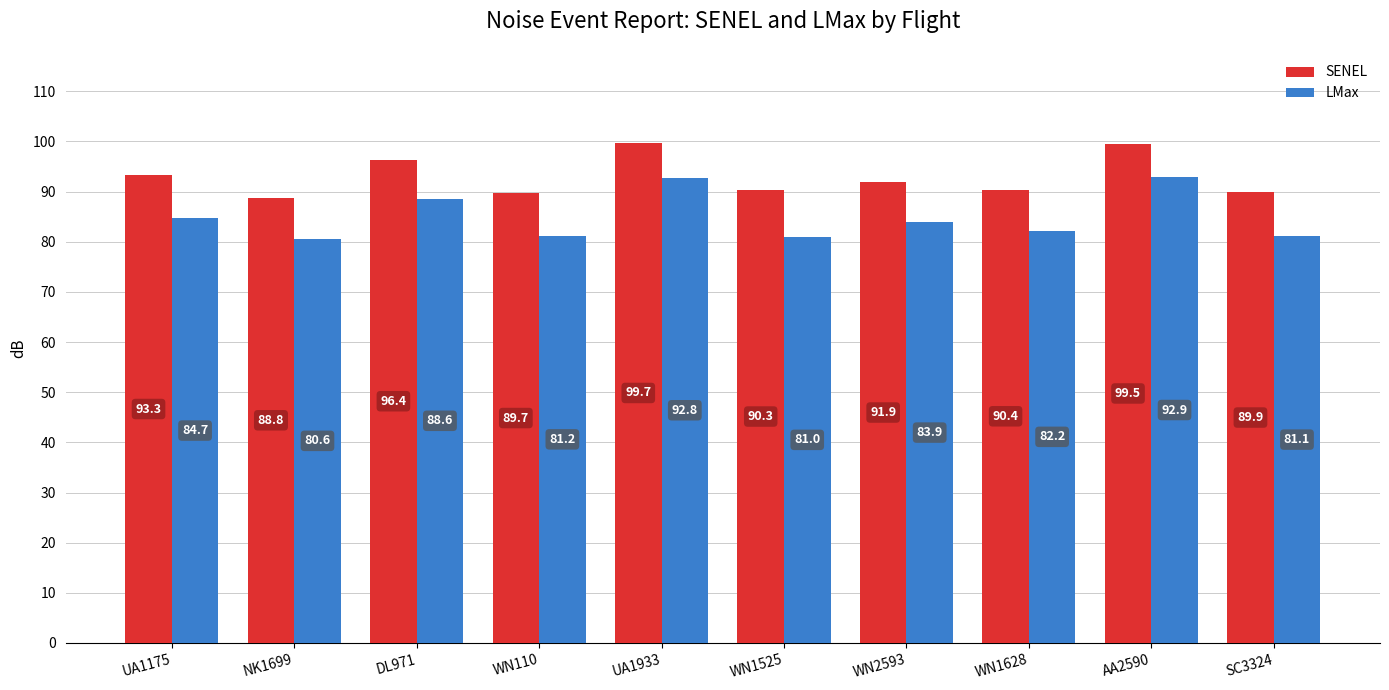

Is the value of SENEL at WN1628 greater than the value of LMax at UA1933?

No